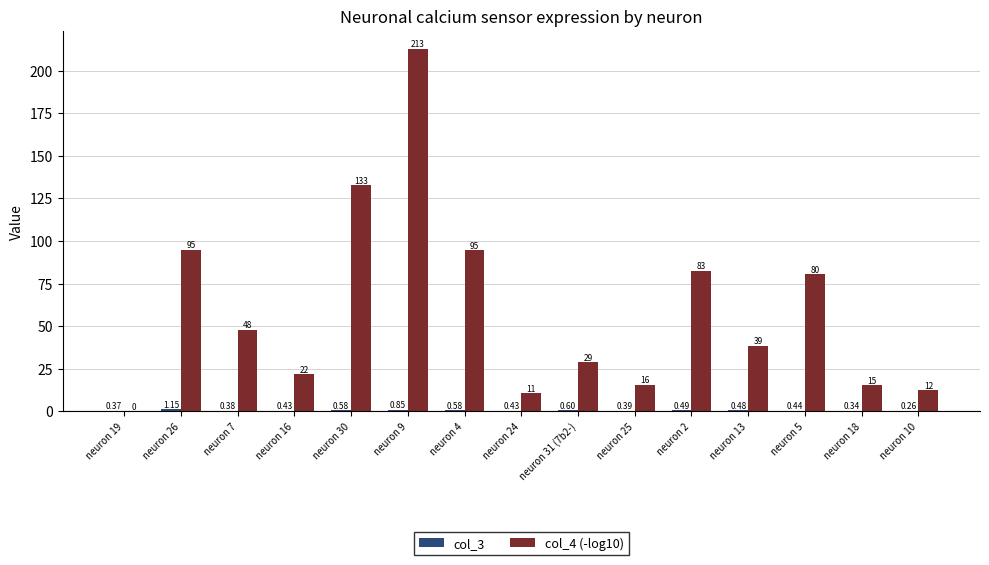

What is the total value across all series at neuron 7?

48.2